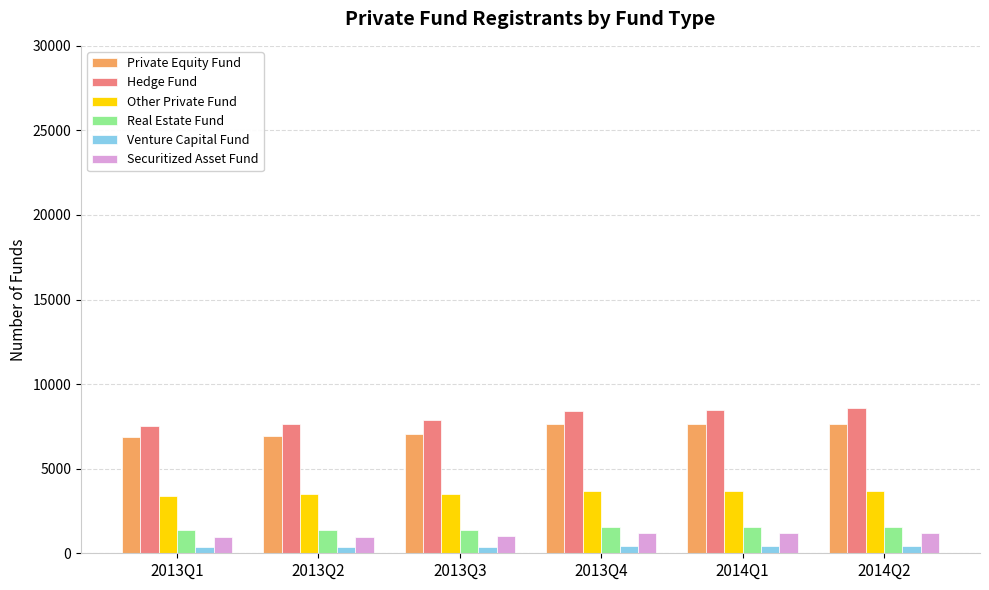

Which series has the widest spread of values?

Hedge Fund